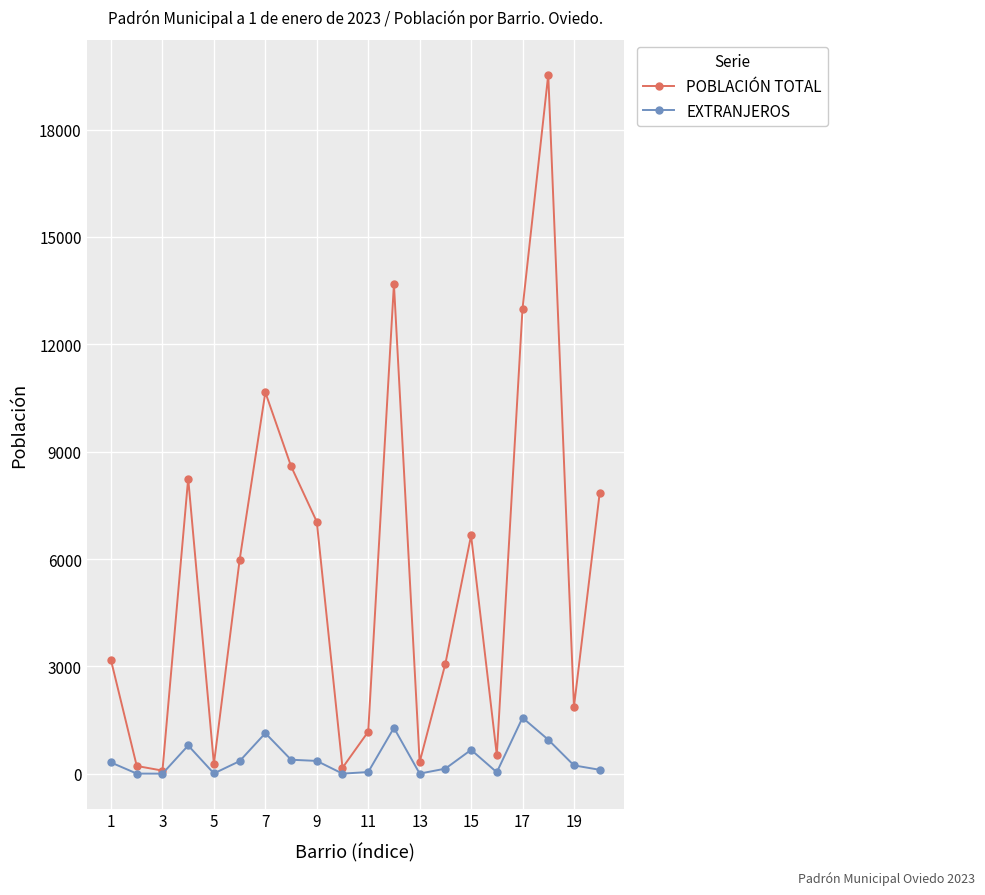

What is the highest value of the POBLACIÓN TOTAL series?

19534